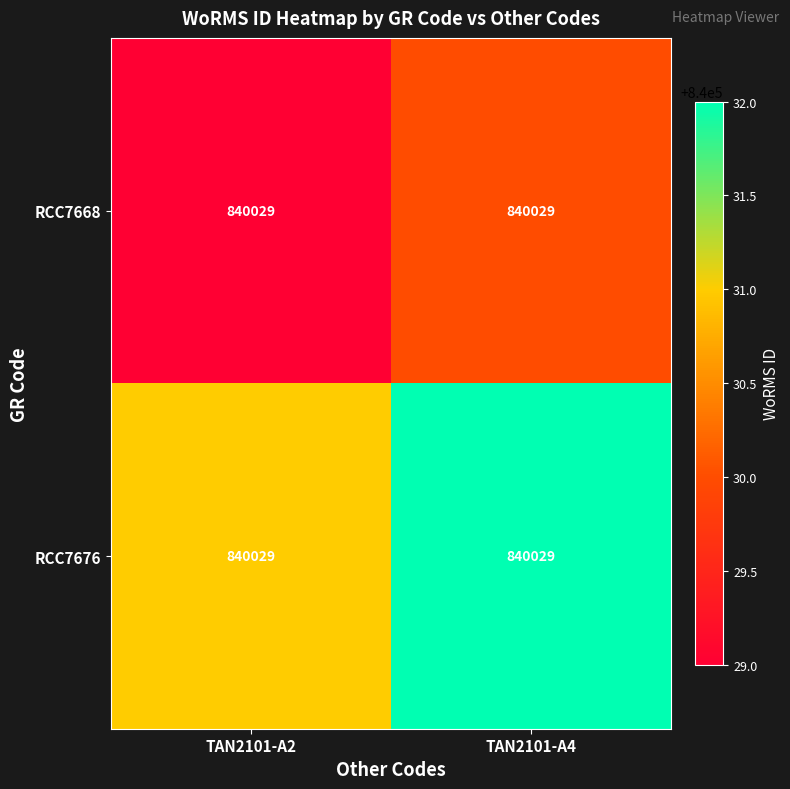

The RCC7676 series shows 840032 at TAN2101-A4. True or false?

True